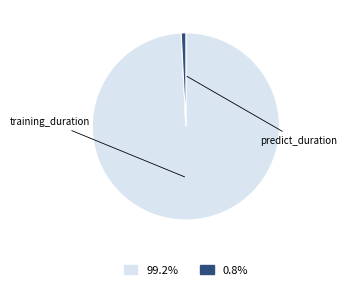

Is there a majority slice in this chart?

Yes